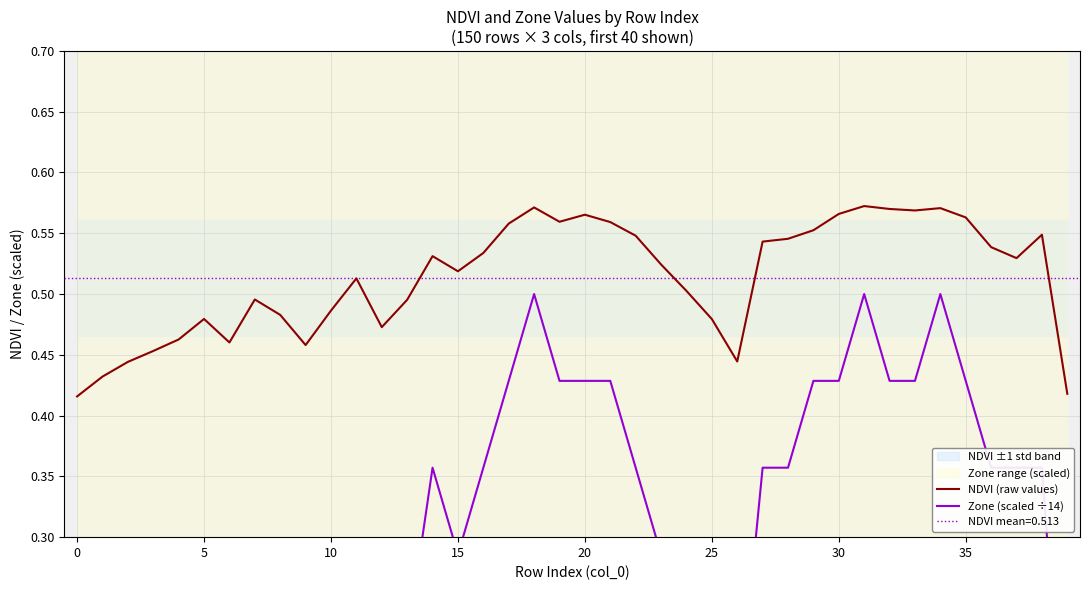

What is the average value of the NDVI (raw values) series?

0.5